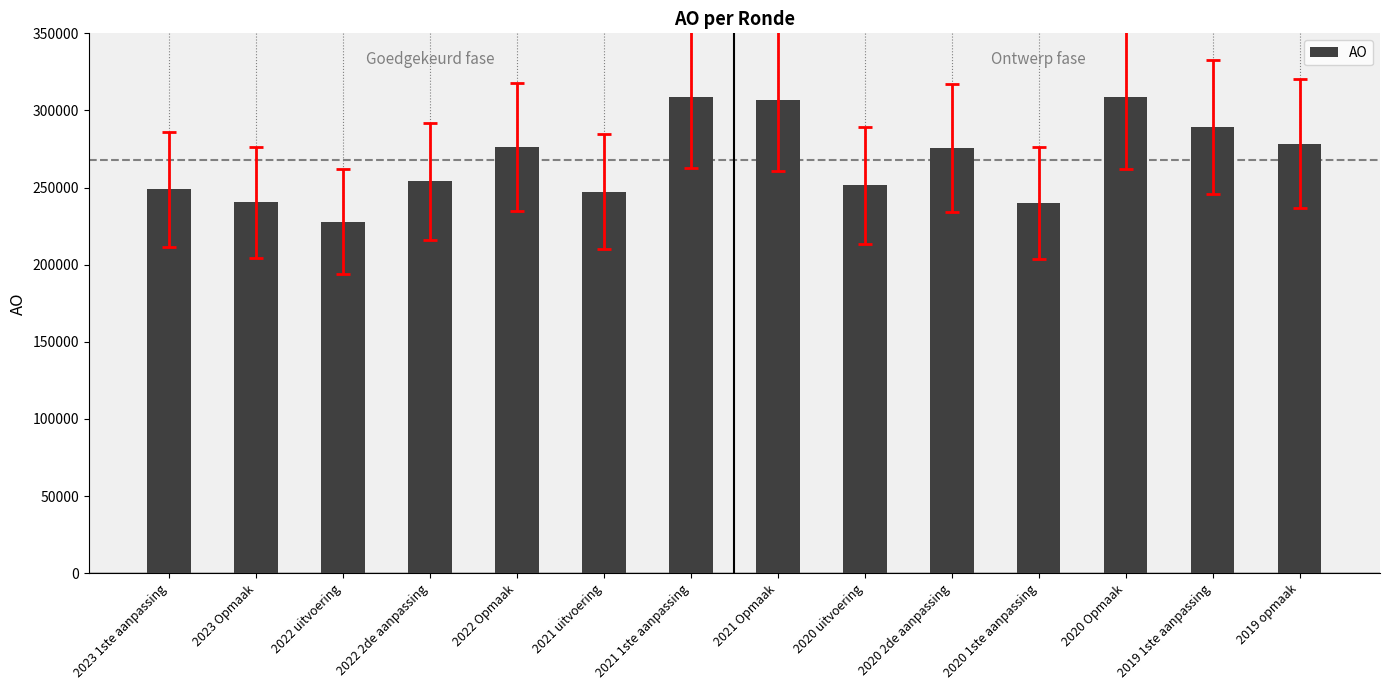

What is the approximate value at 2023 1ste aanpassing?

248969